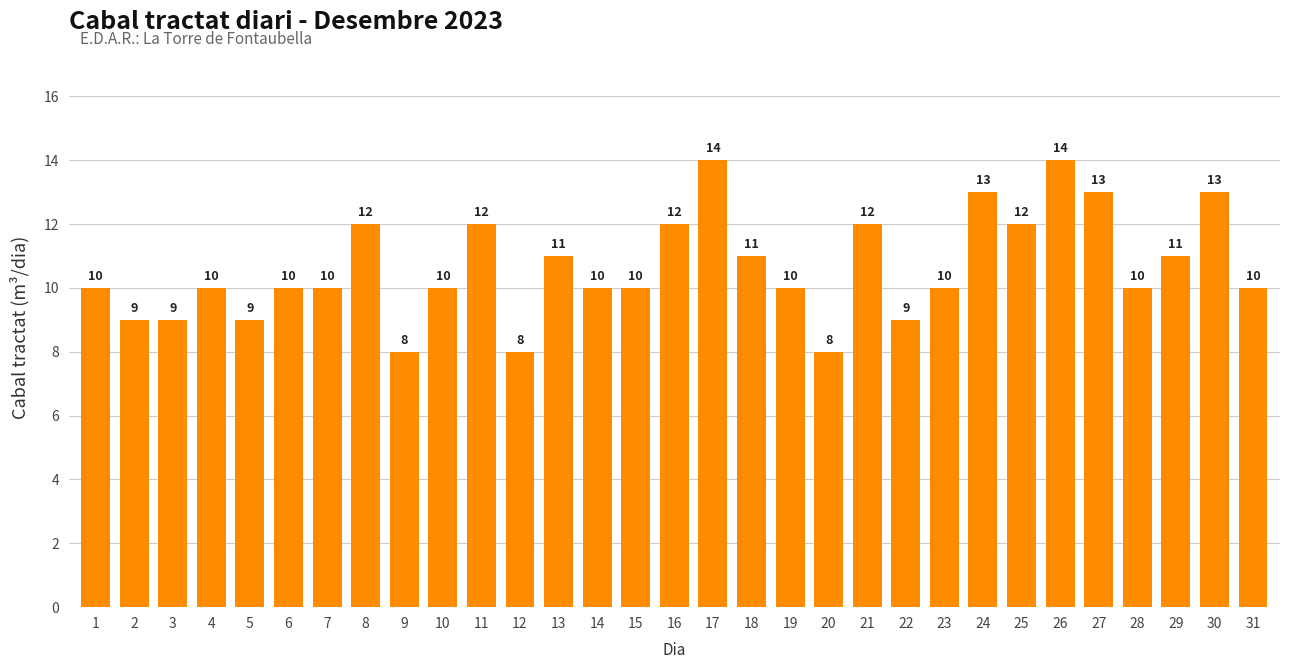

What is the value of the 17th bar from the left?

14